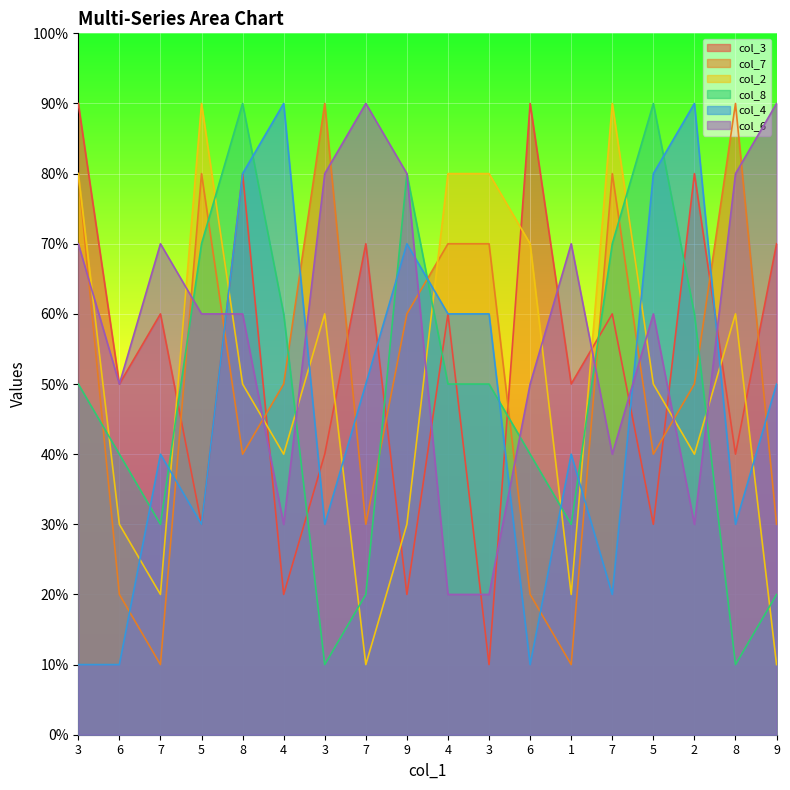

True or false: col_6 has more than 1 interior local peaks.

True